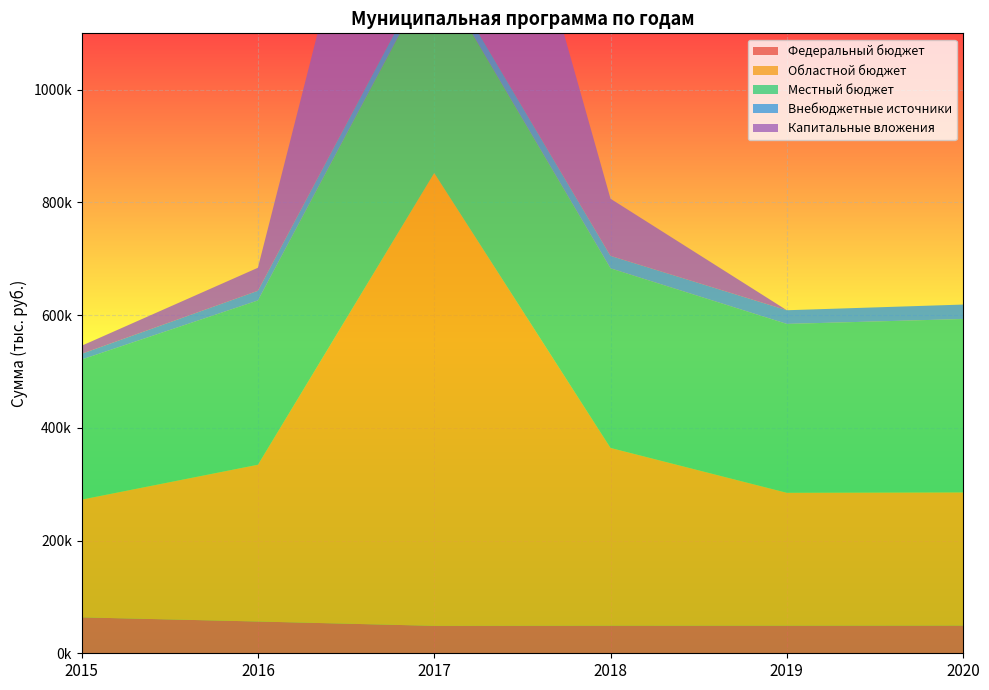

Reading left to right, list all the values displayed in this chart.

Федеральный бюджет: 2015=63734.5	2016=56363.9	2017=48685.1	2018=48985.1	2019=49010.1	2020=49185.1
Областной бюджет: 2015=208880.8	2016=278172.5	2017=803434.9	2018=315344.6	2019=235752.5	2020=236252.5
Местный бюджет: 2015=248555.1	2016=291509.3	2017=361756.8	2018=318721.2	2019=299631.3	2020=307662.1
Внебюджетные источники: 2015=10169.0	2016=17151.5	2017=19730.5	2018=22085.7	2019=24270.0	2020=25647.1
Капитальные вложения: 2015=14319.4	2016=40847.7	2017=680695.5	2018=101383.1	2019=0.0	2020=0.0